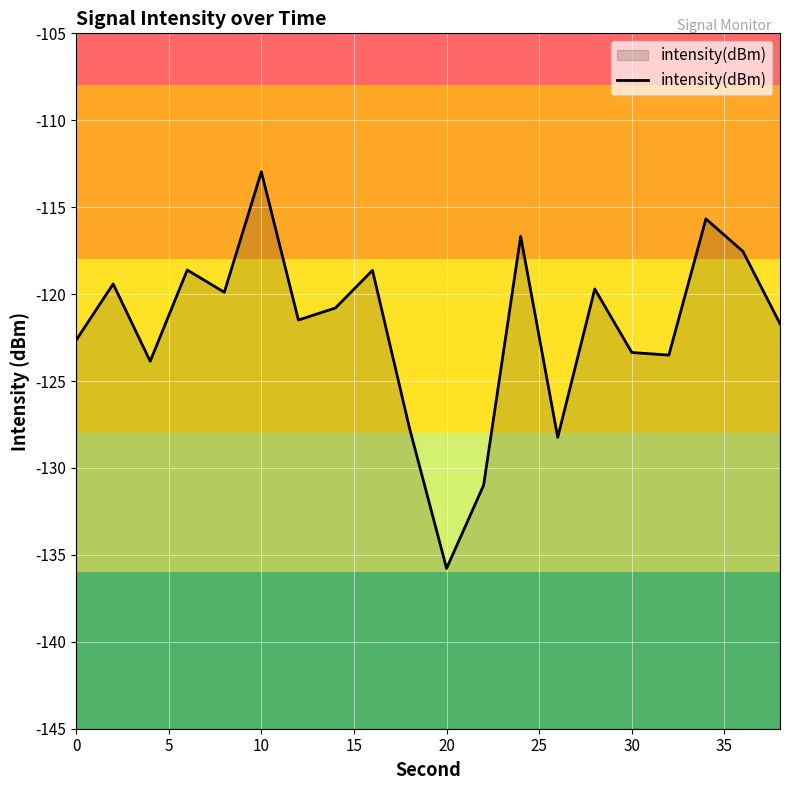

The chart shows a value of -123.4 at 30. True or false?

True